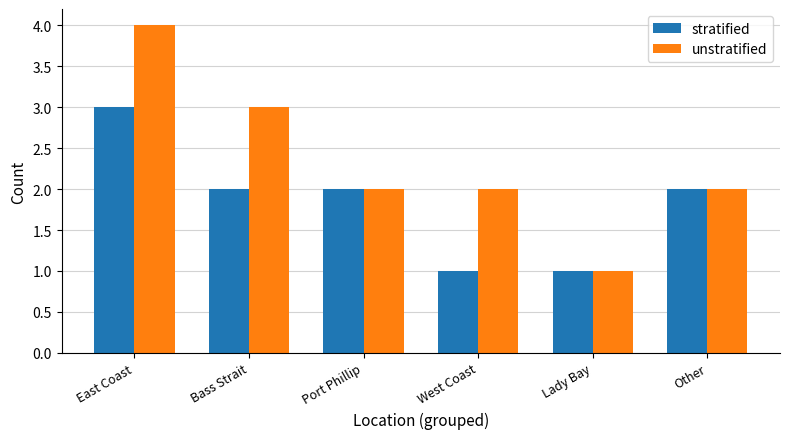

What is the difference between the highest and lowest values at East Coast?

1